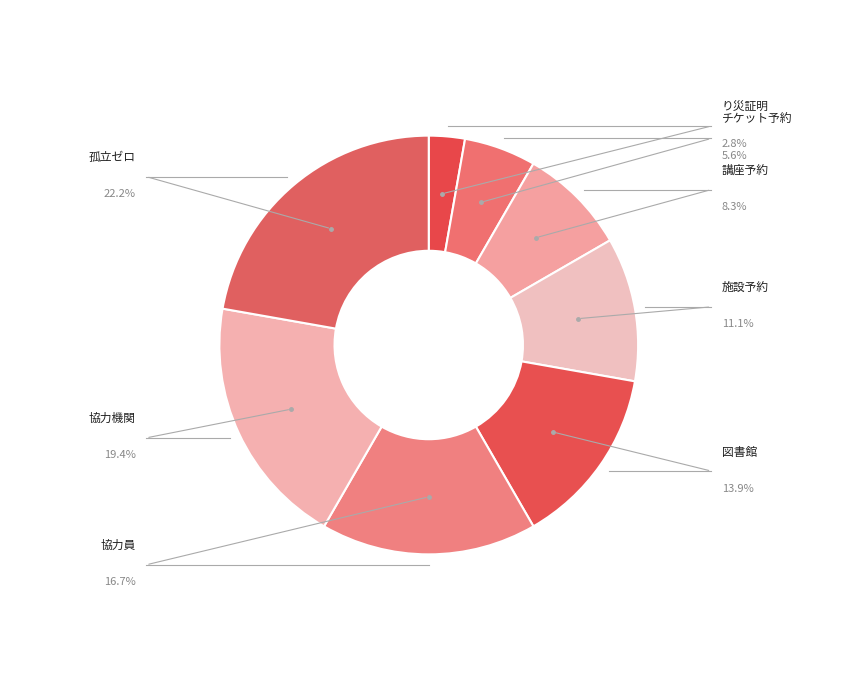

How many segments does this pie chart have?

8